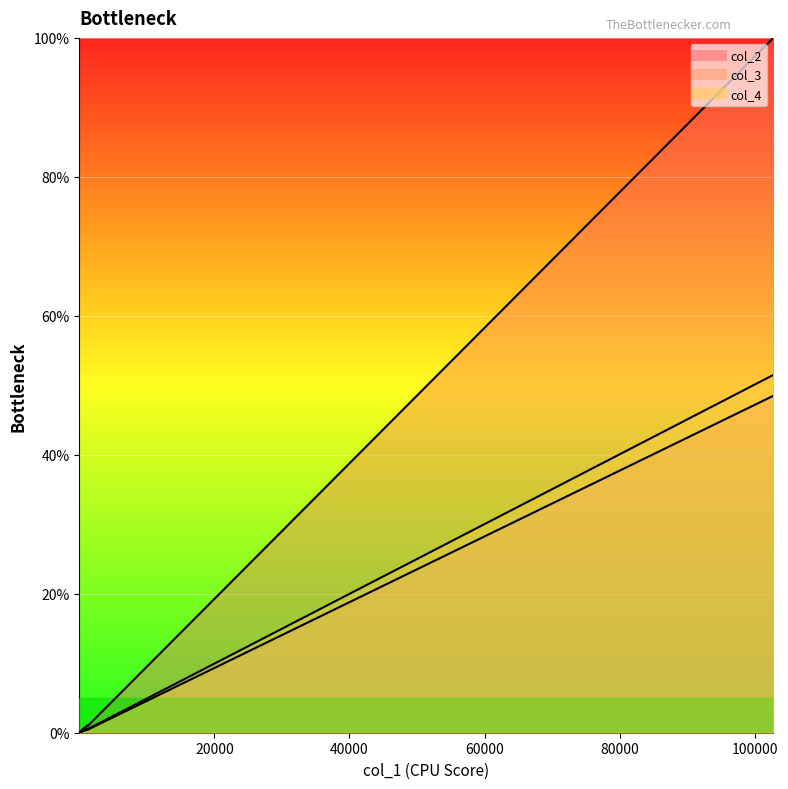

The value of col_3 line at 0 is 0.0. True or false?

False